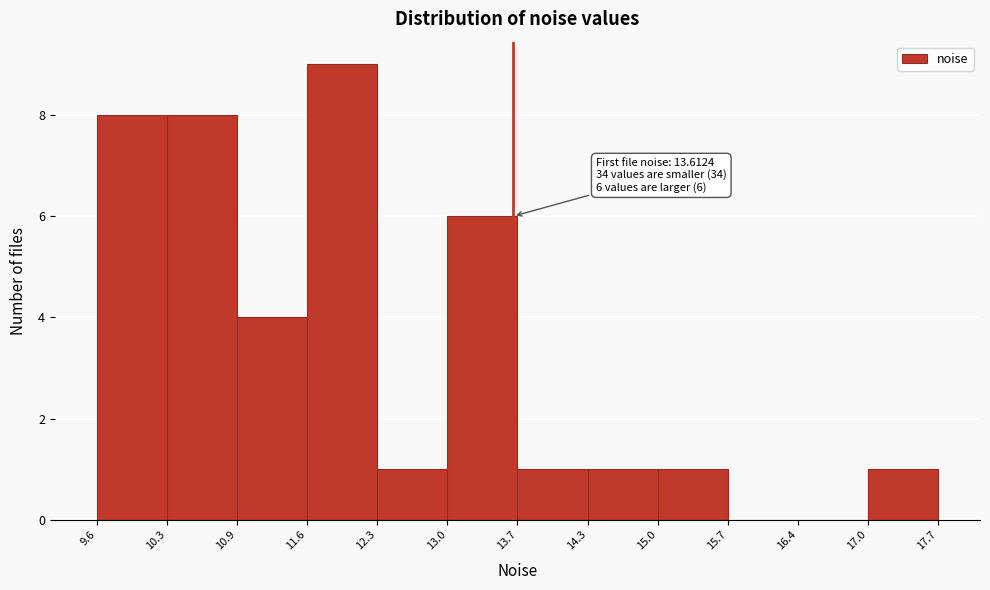

Which range on the x-axis has the tallest bar?

11.6 to 12.3